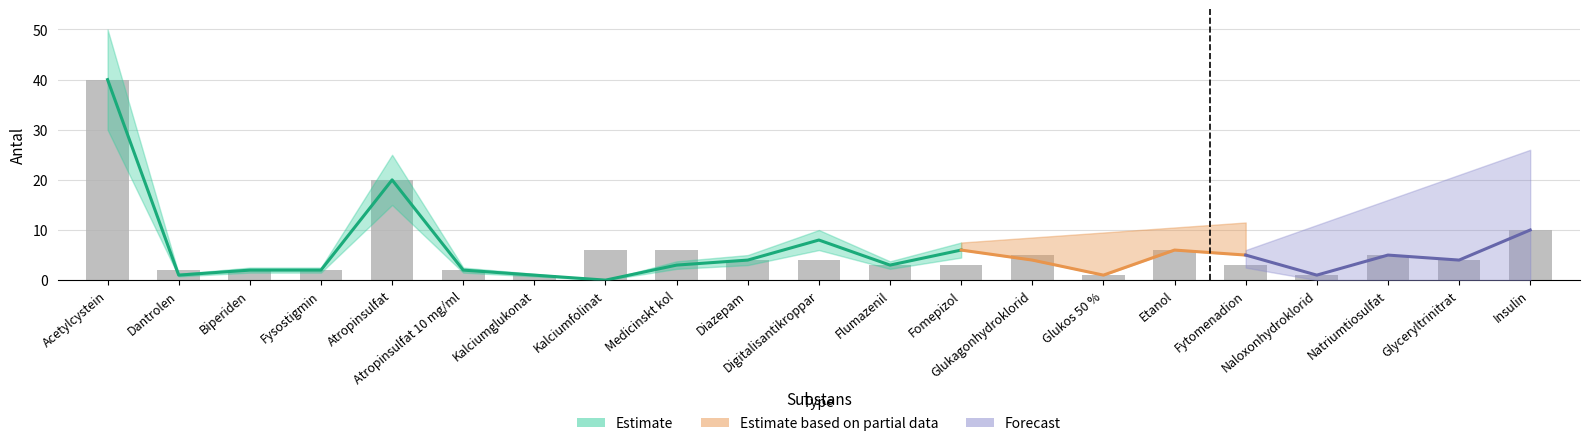

What is the difference between the maximum and minimum values?

39